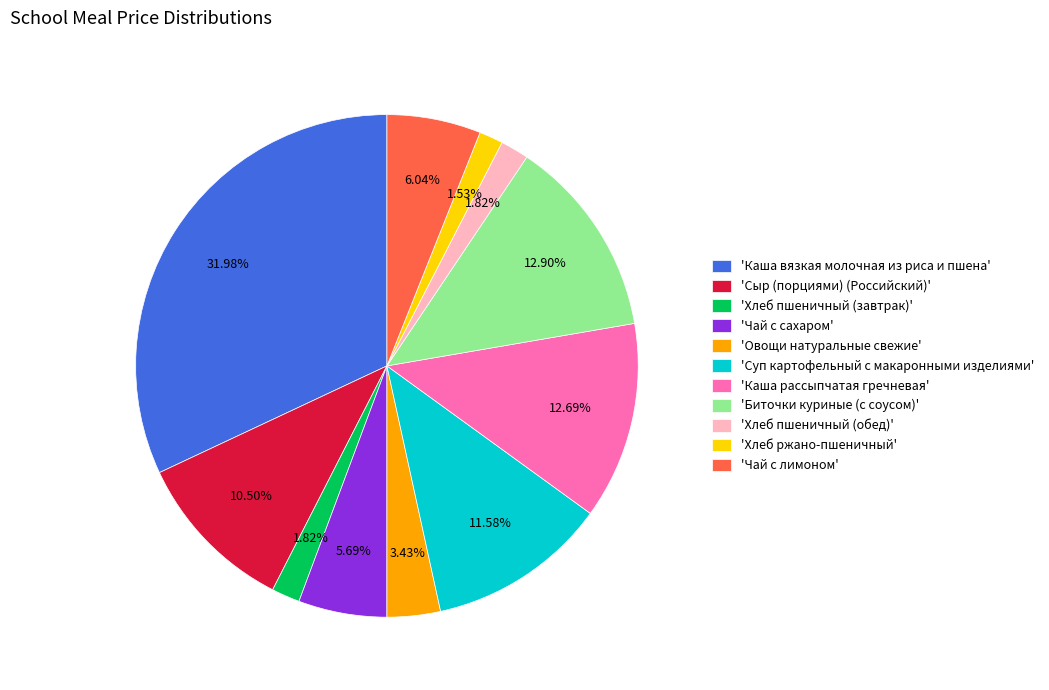

Between 'Биточки куриные (с соусом)' and 'Сыр (порциями) (Российский)', which is larger?

'Биточки куриные (с соусом)'